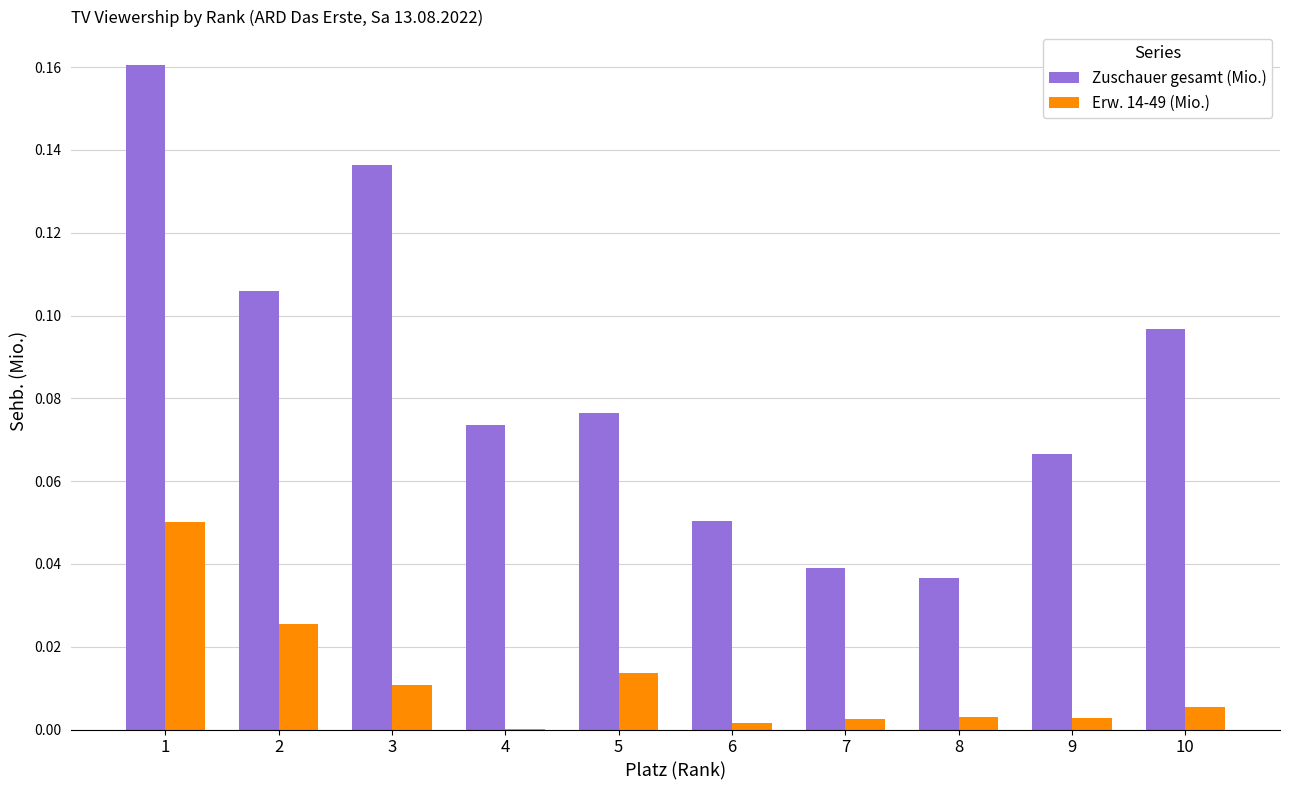

Does the chart contain stacked bars?

No